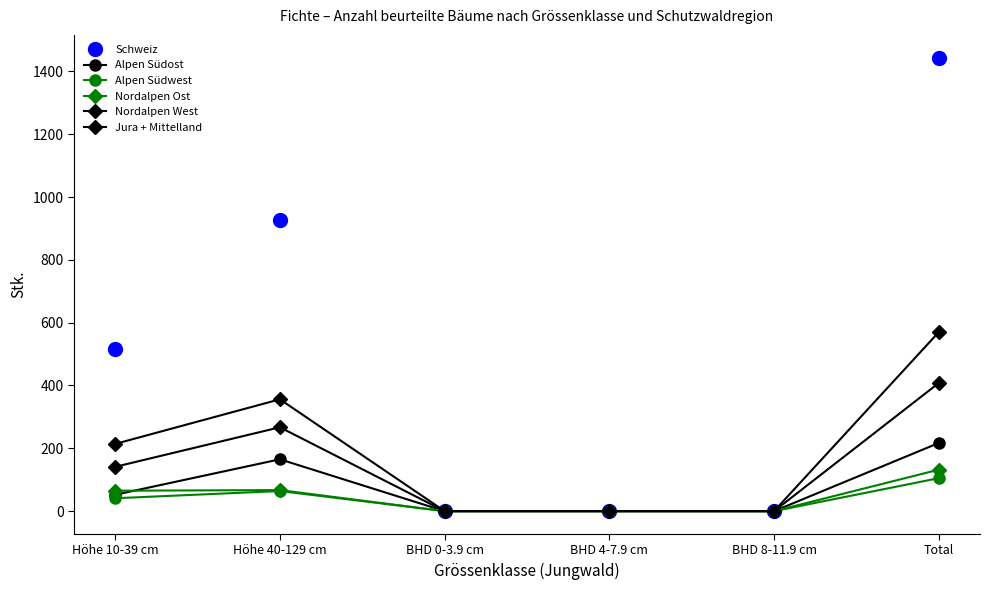

What is the sum of all Schweiz values?

2888